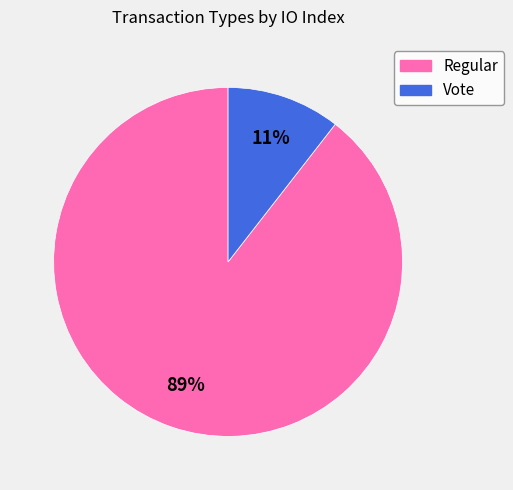

Does any single category account for the majority?

Yes